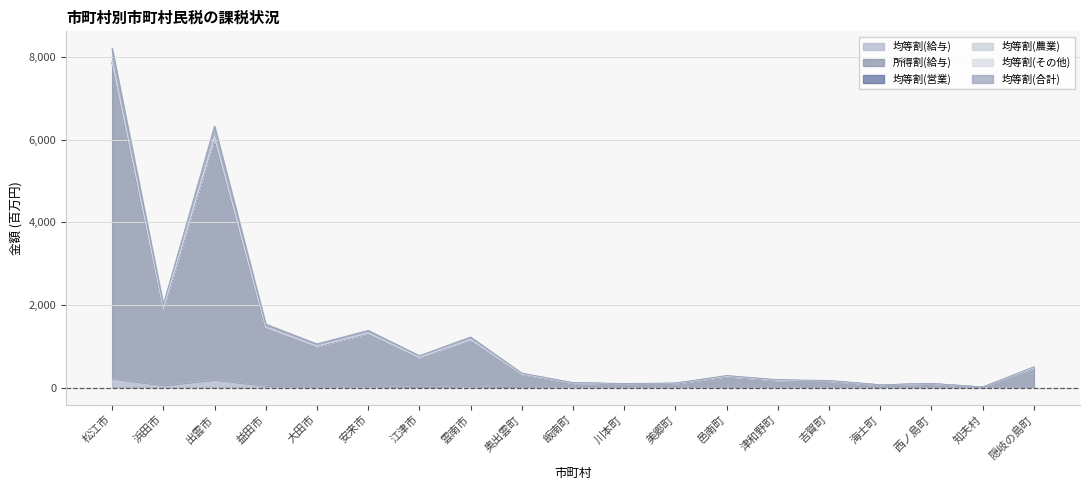

What is the smallest value displayed?

0.4